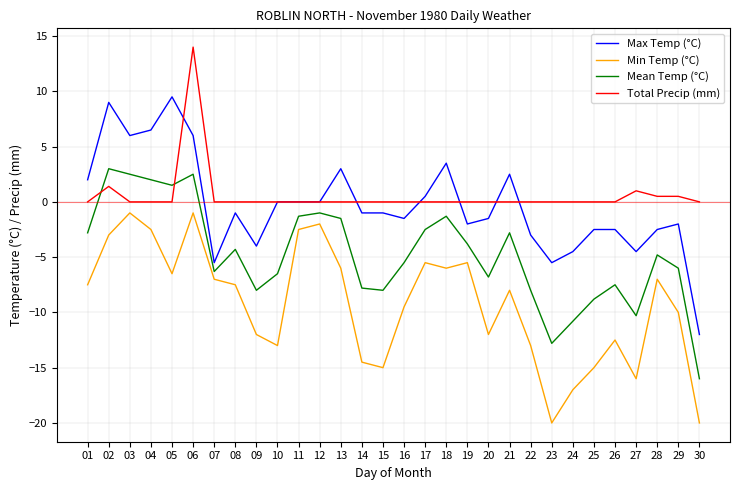

What is the sum of the Mean Temp (°C) values at 12 and 09?

-9.0